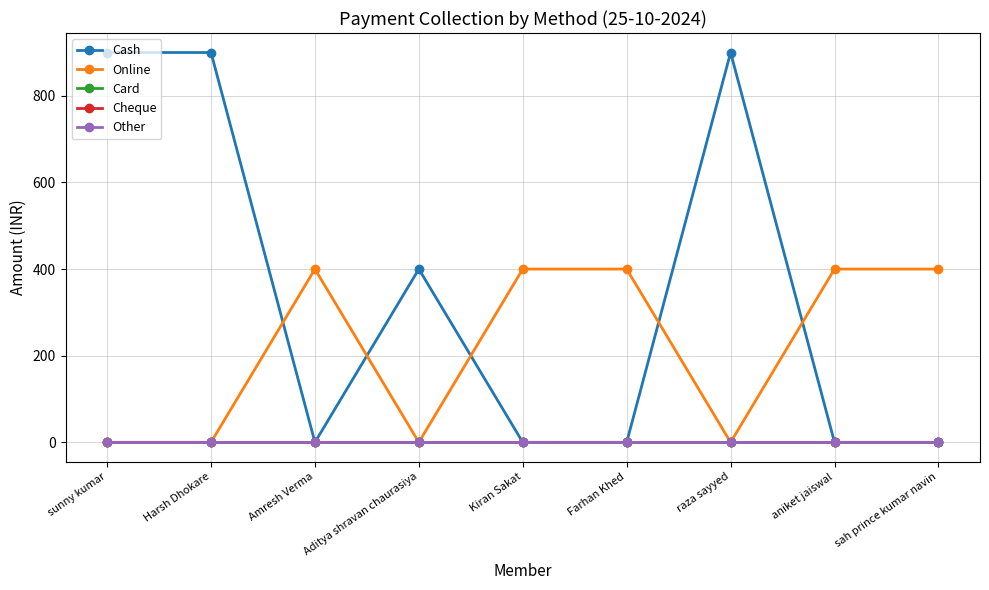

Does the chart have visible grid lines?

Yes